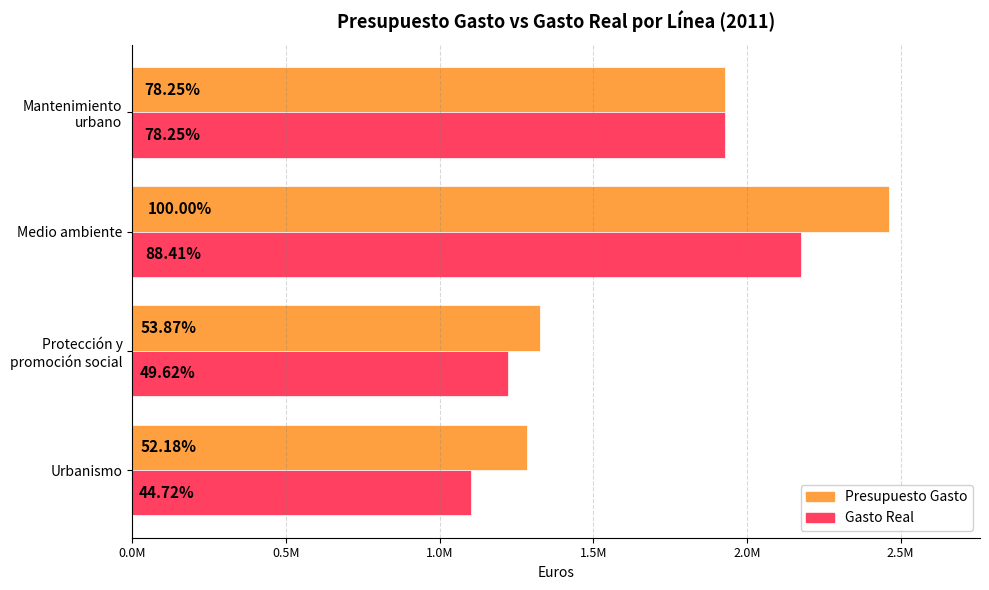

Reading right to left, extract all data points from this chart.

Presupuesto Gasto: 1927248.6	2462956.4	1326721.3	1285081.9
Gasto Real: 1927248.6	2177450.2	1222239.5	1101445.1